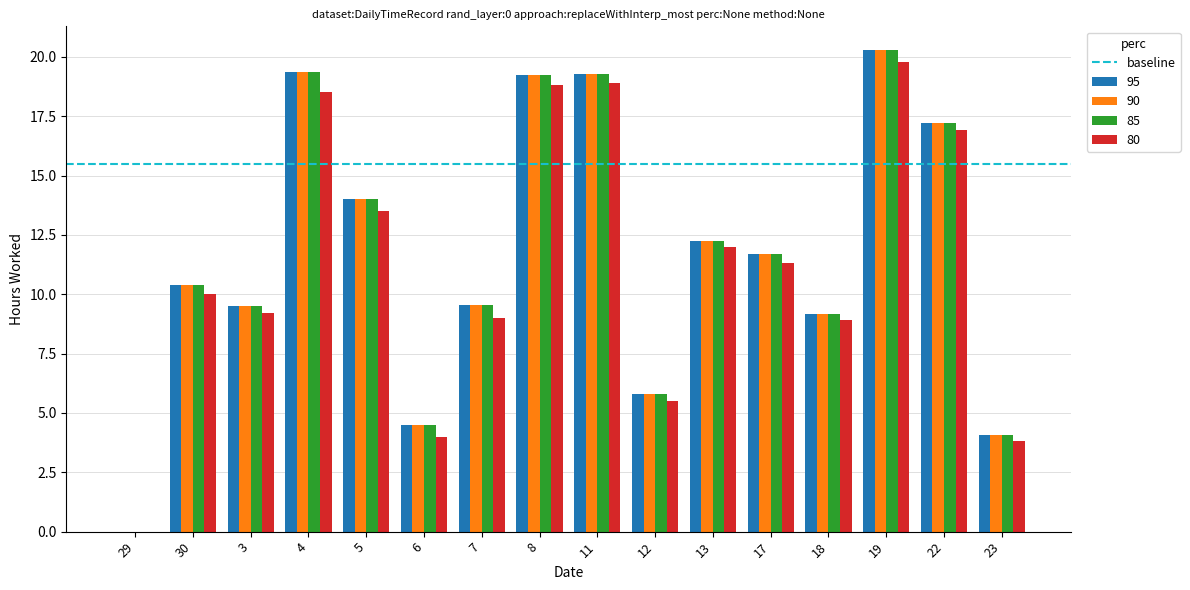

At which category is the sum across all series the highest?

19